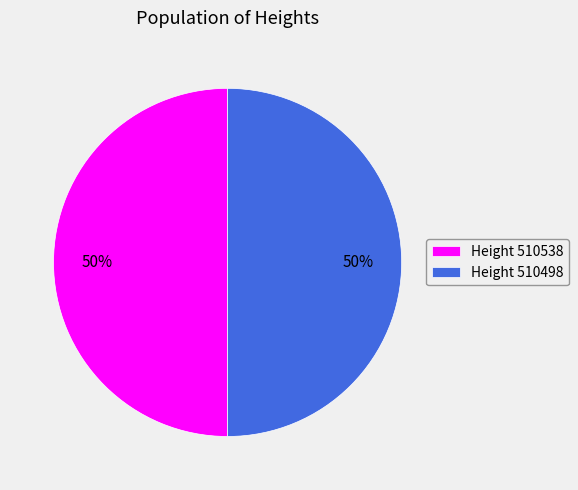

The Height 510538 slice represents 50% of the pie. True or false?

True